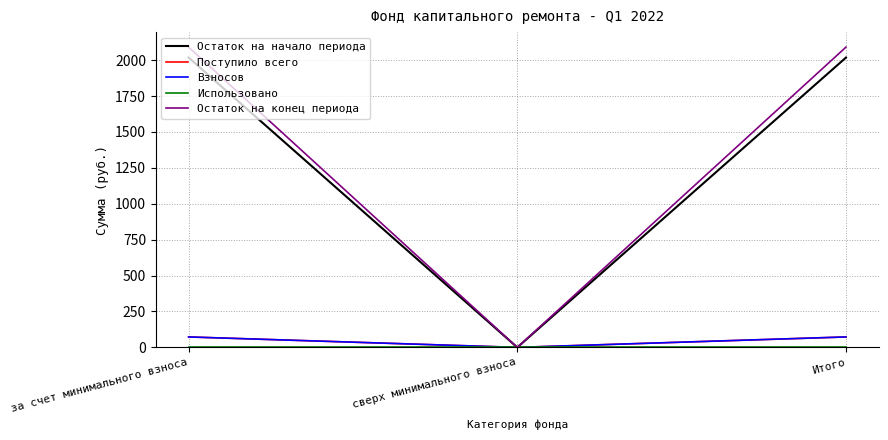

What is the difference between the highest and lowest values at за счет минимального взноса?

2090.8